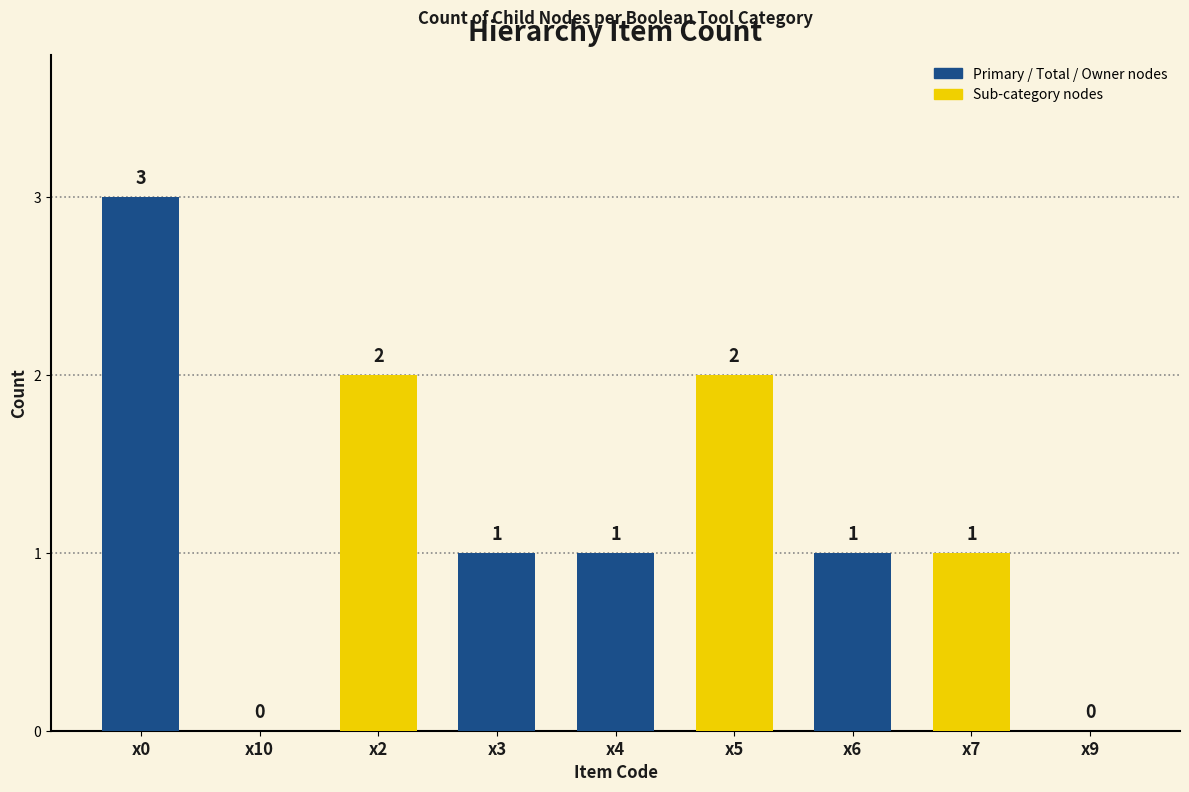

True or false: the data shows 5 at x0.

False